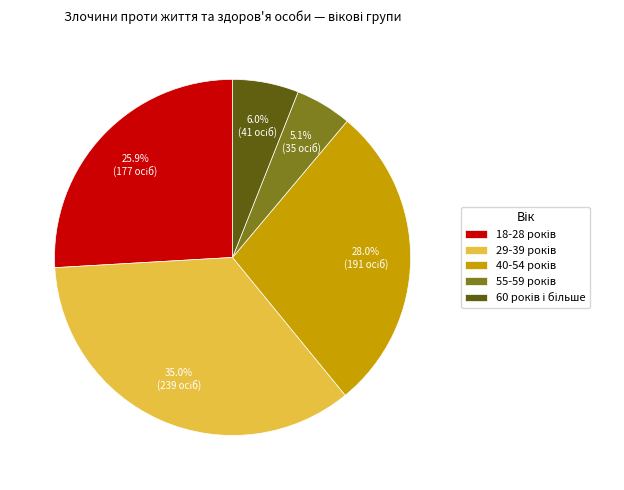

Does any single category account for the majority?

No